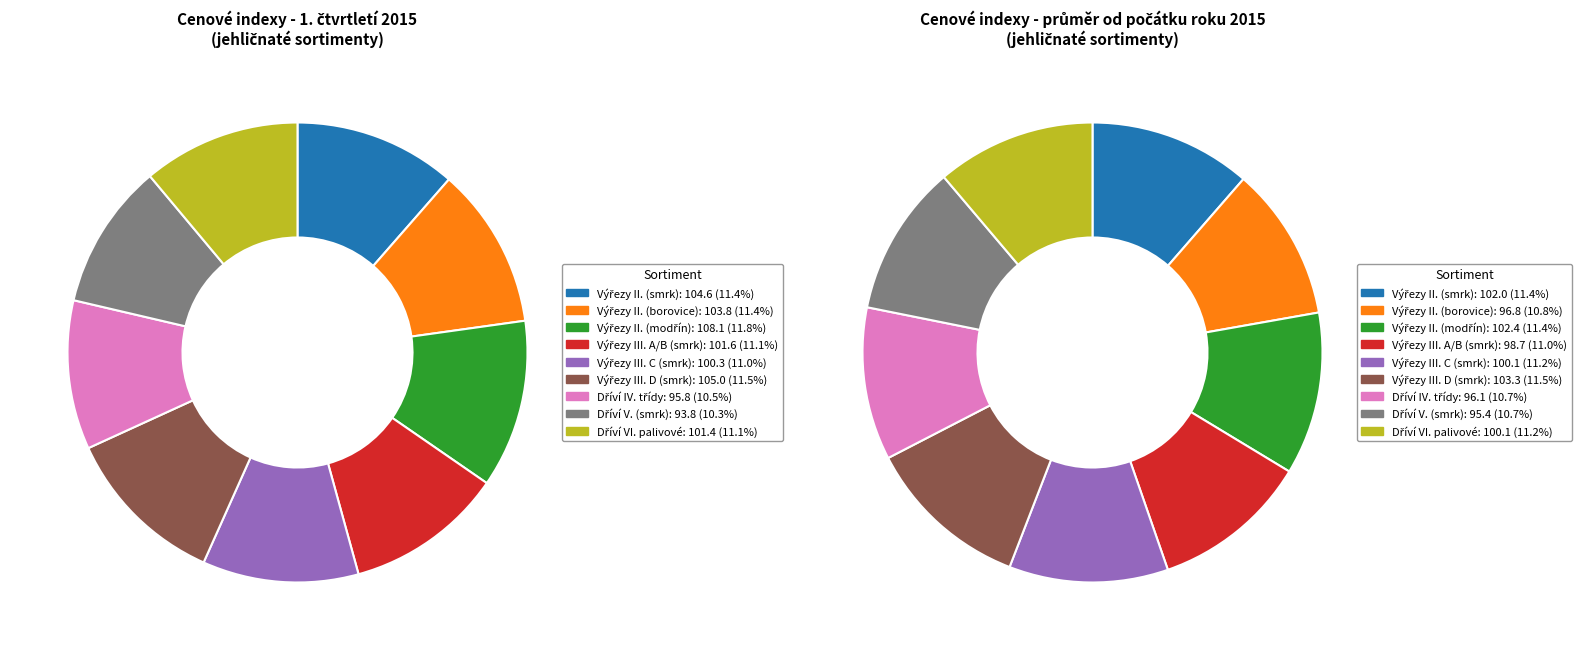

True or false: Výřezy II. třídy jakosti (smrk) accounts for 2% of the total.

False